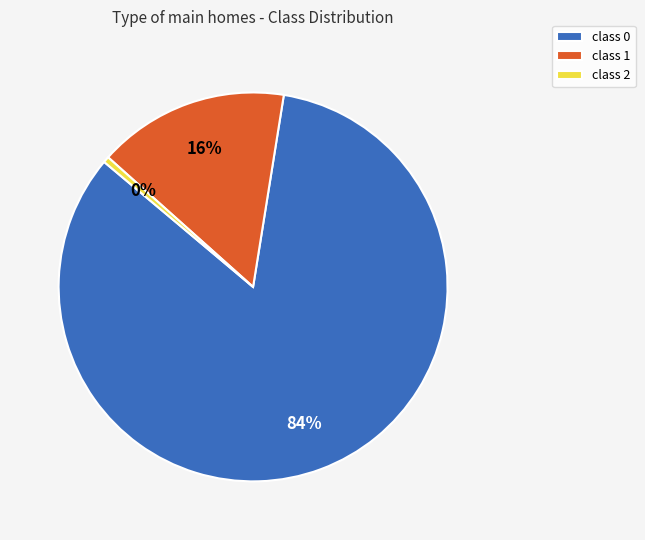

What is the majority slice?

class 0